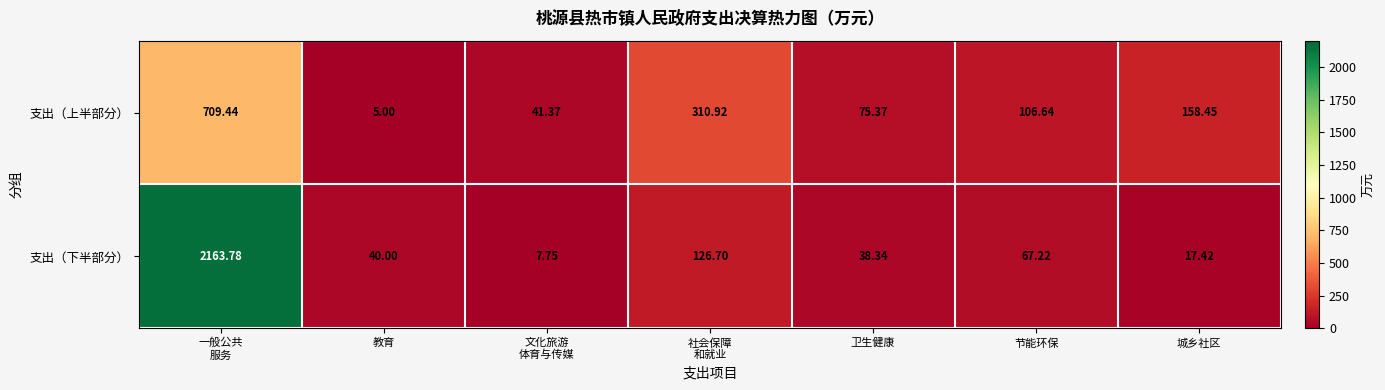

Which label corresponds to the smallest value in the chart?

教育